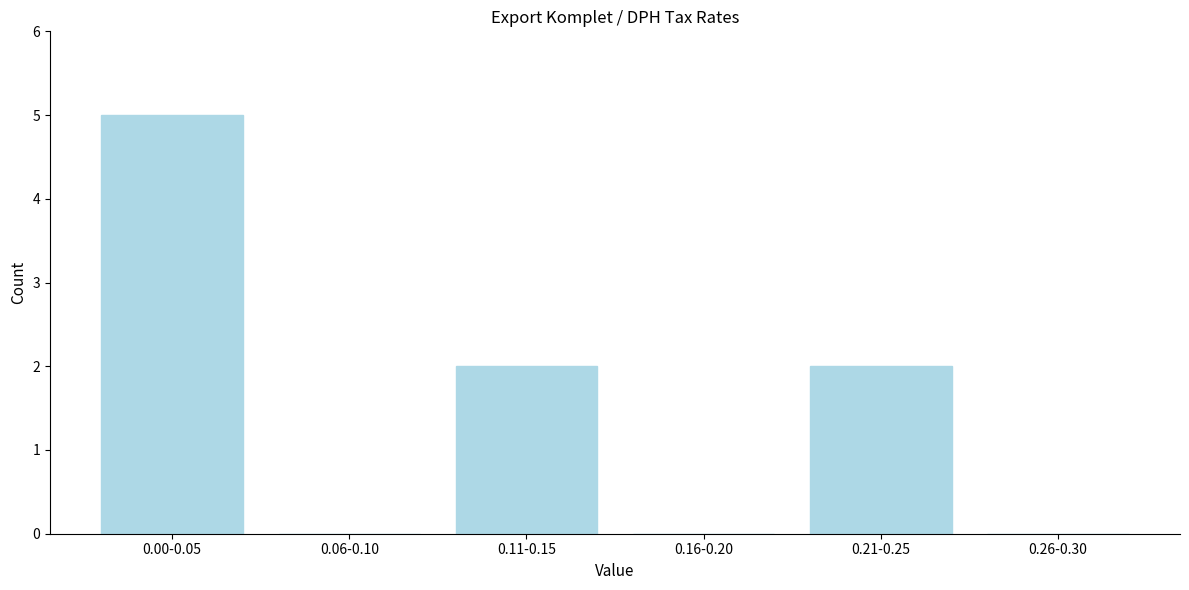

Reading left to right, list all the values displayed in this chart.

0.00-0.05=5	0.06-0.10=0	0.11-0.15=2	0.16-0.20=0	0.21-0.25=2	0.26-0.30=0